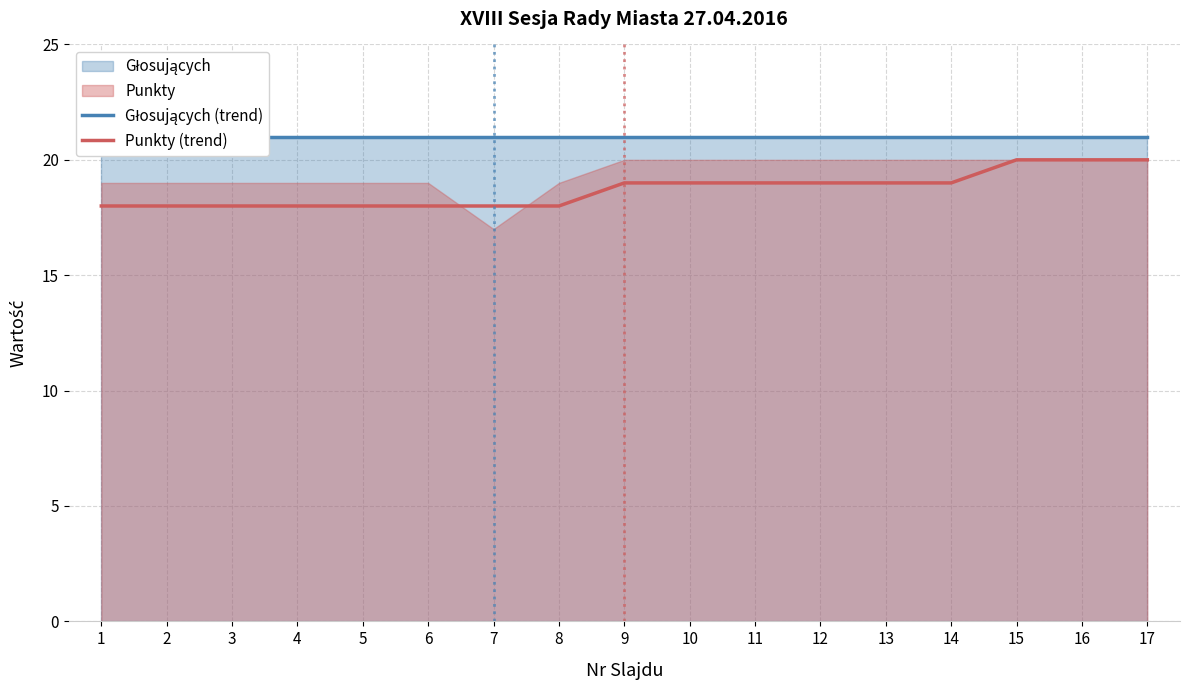

What is the sum of all Głosujących (trend) values?

357